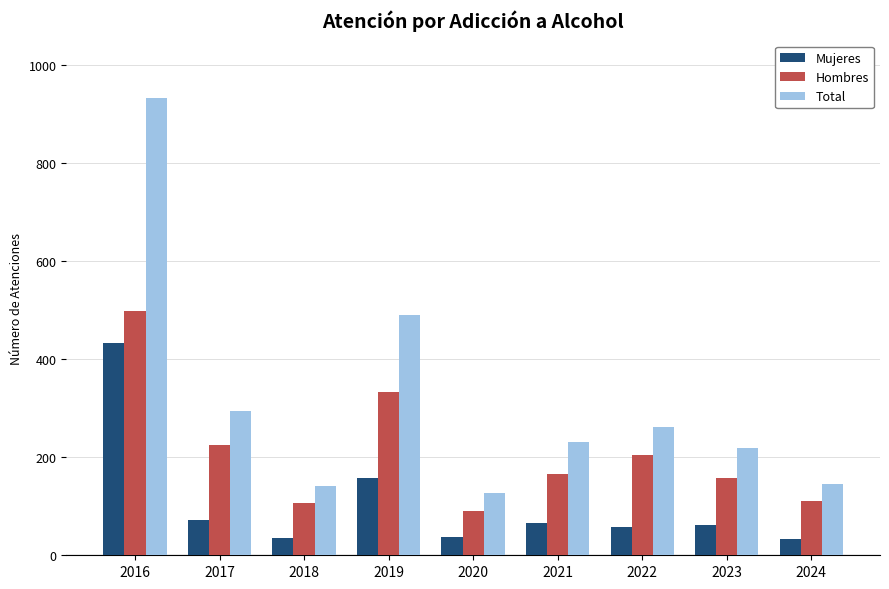

Count the number of categories in the chart.

9